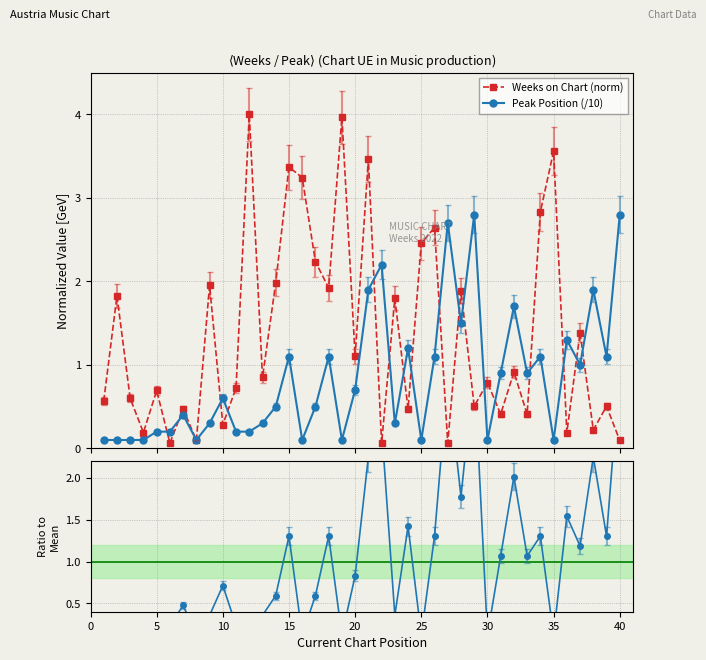

What is the value of the Ratio to mean Peak point at the 18th from the left?

1.3